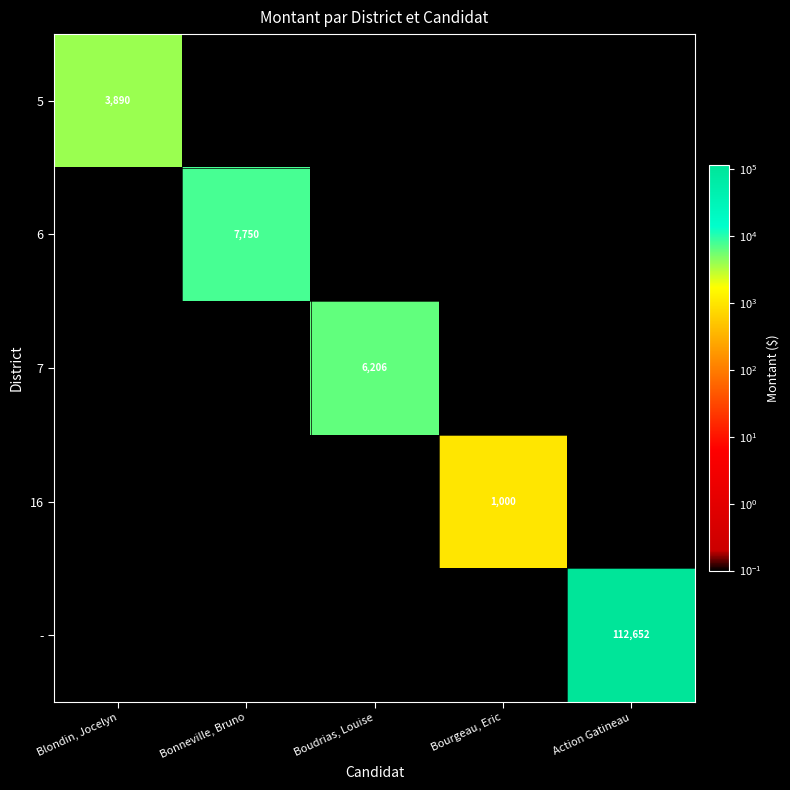

The value of - at Action Gatineau is 33344.2. True or false?

False